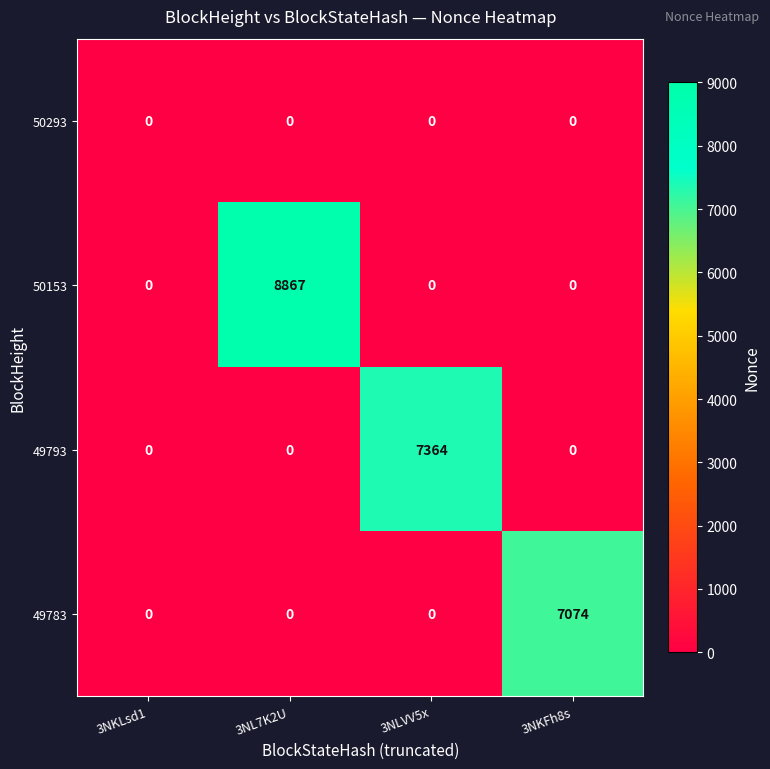

Reading left to right, transcribe all the data shown in this chart.

50293: 3NKLsd1=0	3NL7K2U=0	3NLVV5x=0	3NKFh8s=0
50153: 3NKLsd1=0	3NL7K2U=8867	3NLVV5x=0	3NKFh8s=0
49793: 3NKLsd1=0	3NL7K2U=0	3NLVV5x=7364	3NKFh8s=0
49783: 3NKLsd1=0	3NL7K2U=0	3NLVV5x=0	3NKFh8s=7074